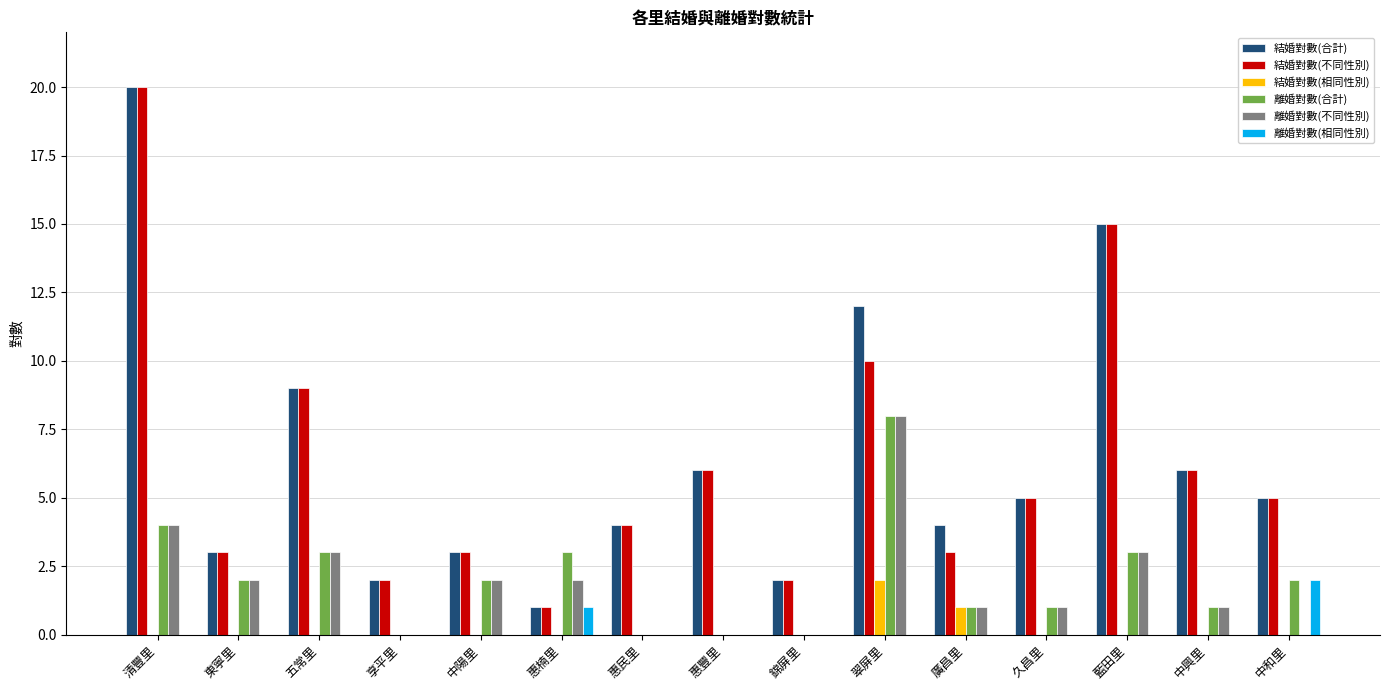

The value of 離婚對數(相同性別) at 惠民里 is -1. True or false?

False